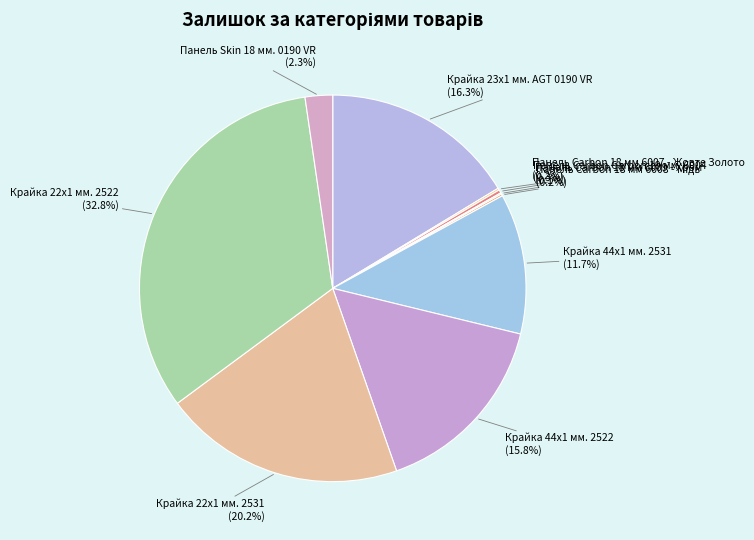

Does Крайка 44x1 мм. 2522 account for over 50% of the chart?

No